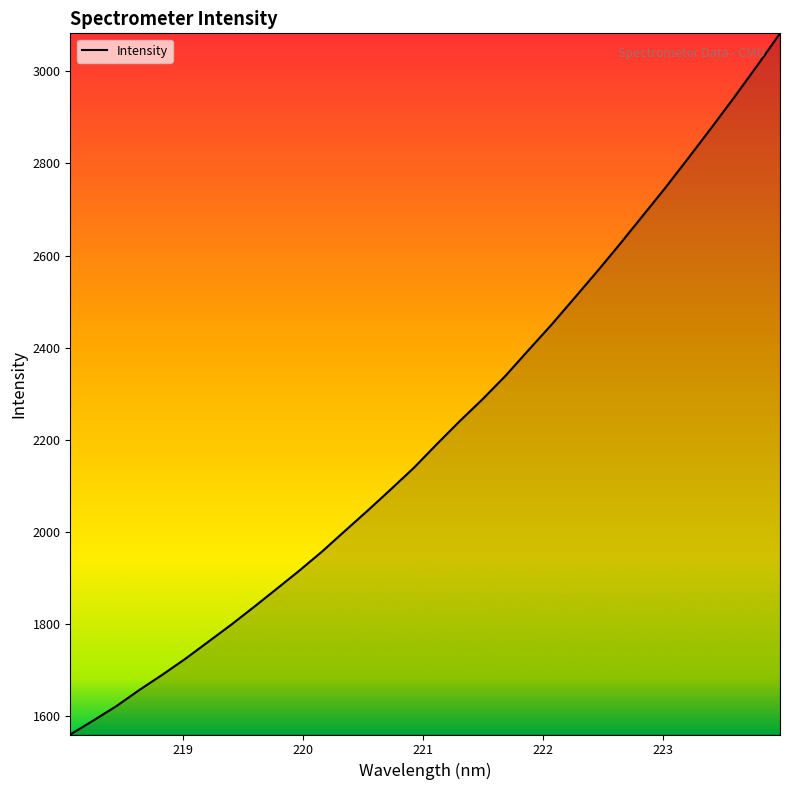

Is this an area chart (filled region under the line)?

No